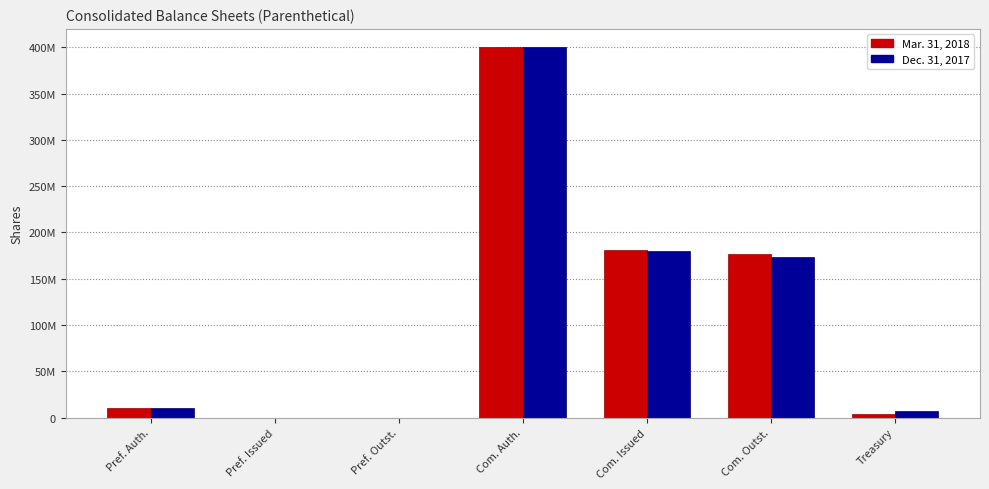

Does the chart contain stacked bars?

No